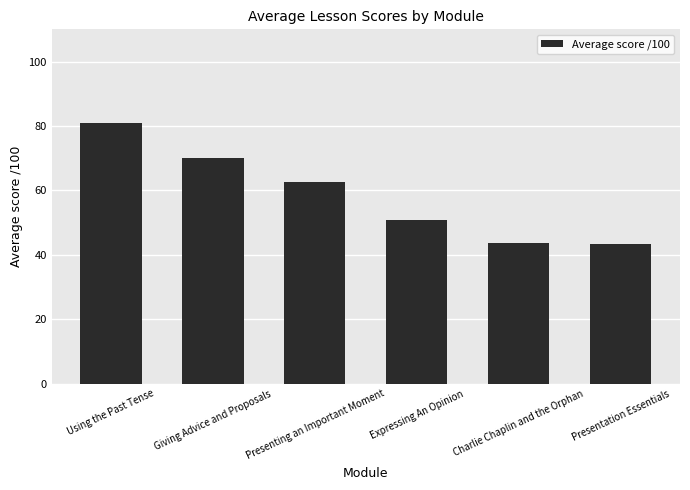

What is the smallest value displayed?

43.4